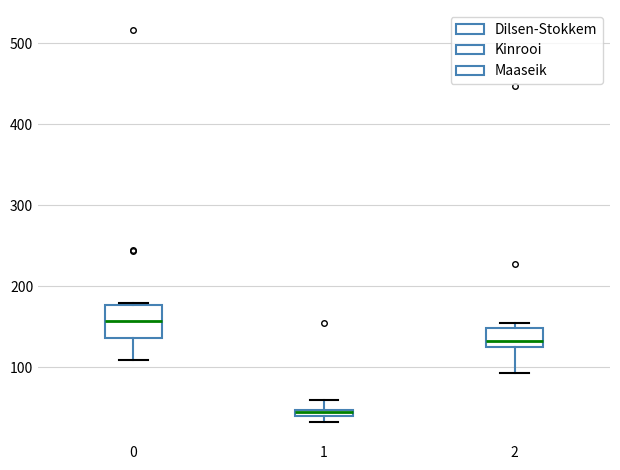

Which box's median line is the lowest?

1